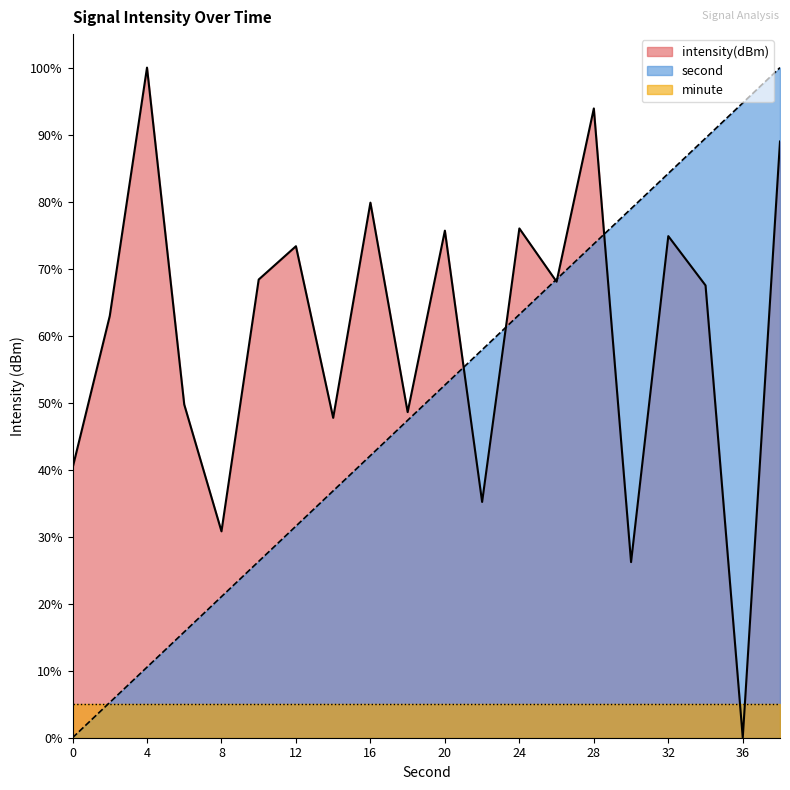

True or false: minute and intensity(dBm) cross at least once.

True